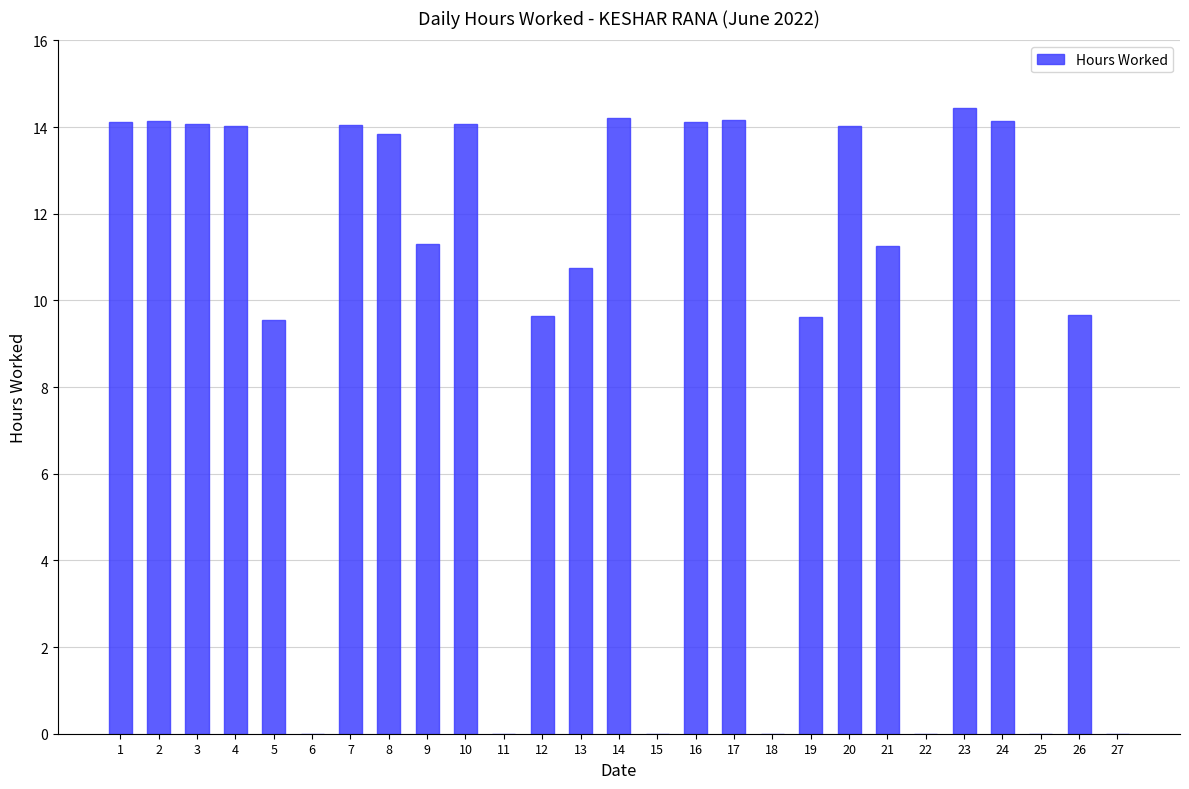

How many distinct data groups are displayed?

1